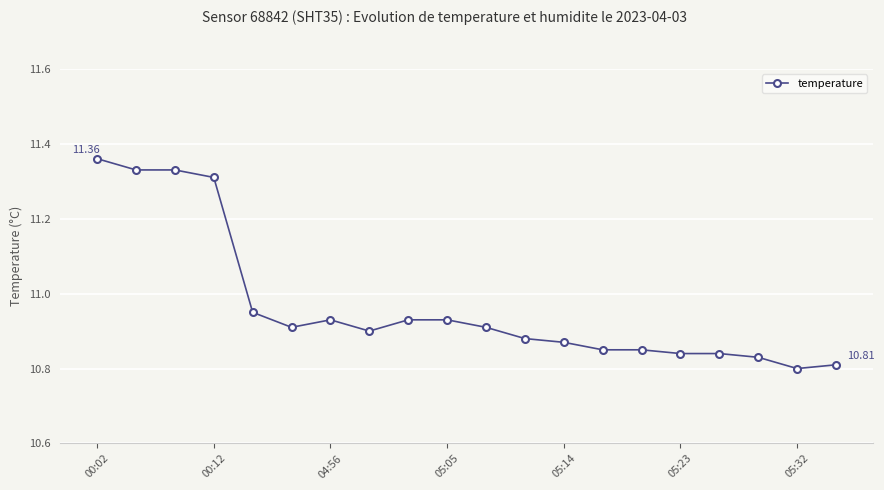

What is the difference between the maximum and minimum values?

0.6